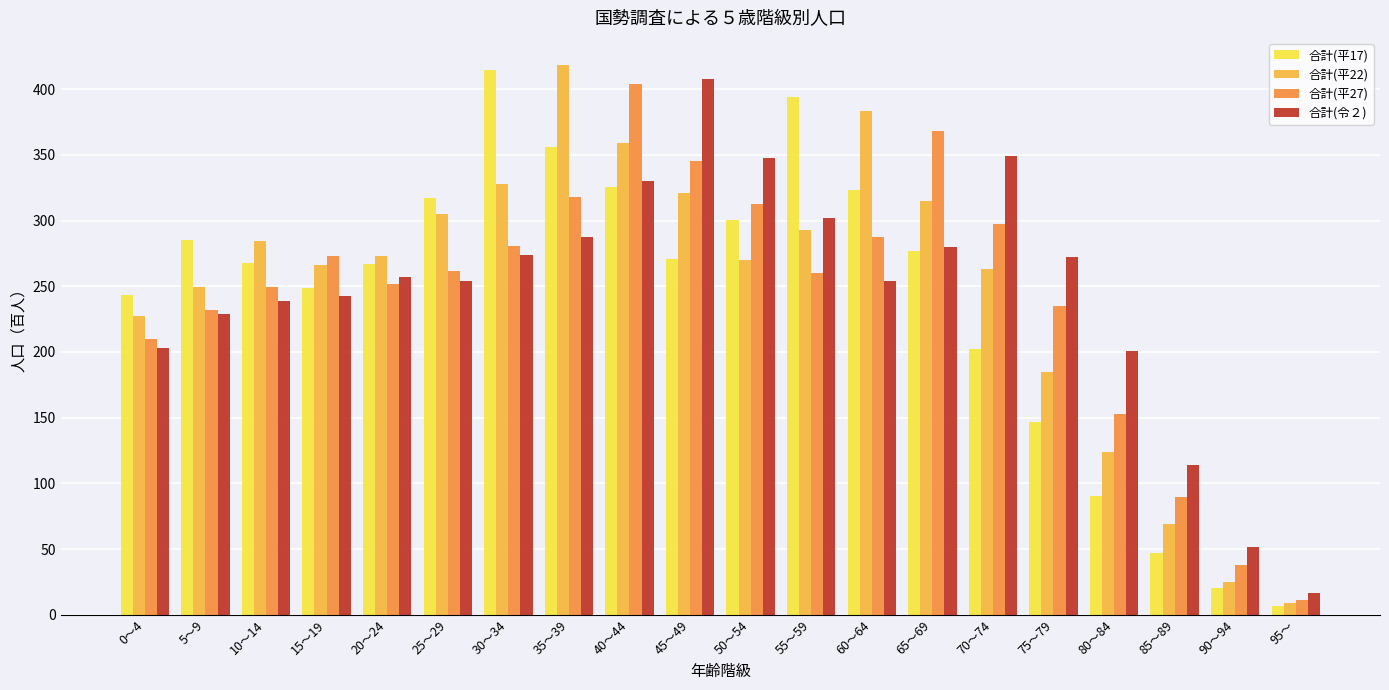

Is the value of 合計(平27) at 15～19 greater than the value of 合計(令２) at 10～14?

Yes